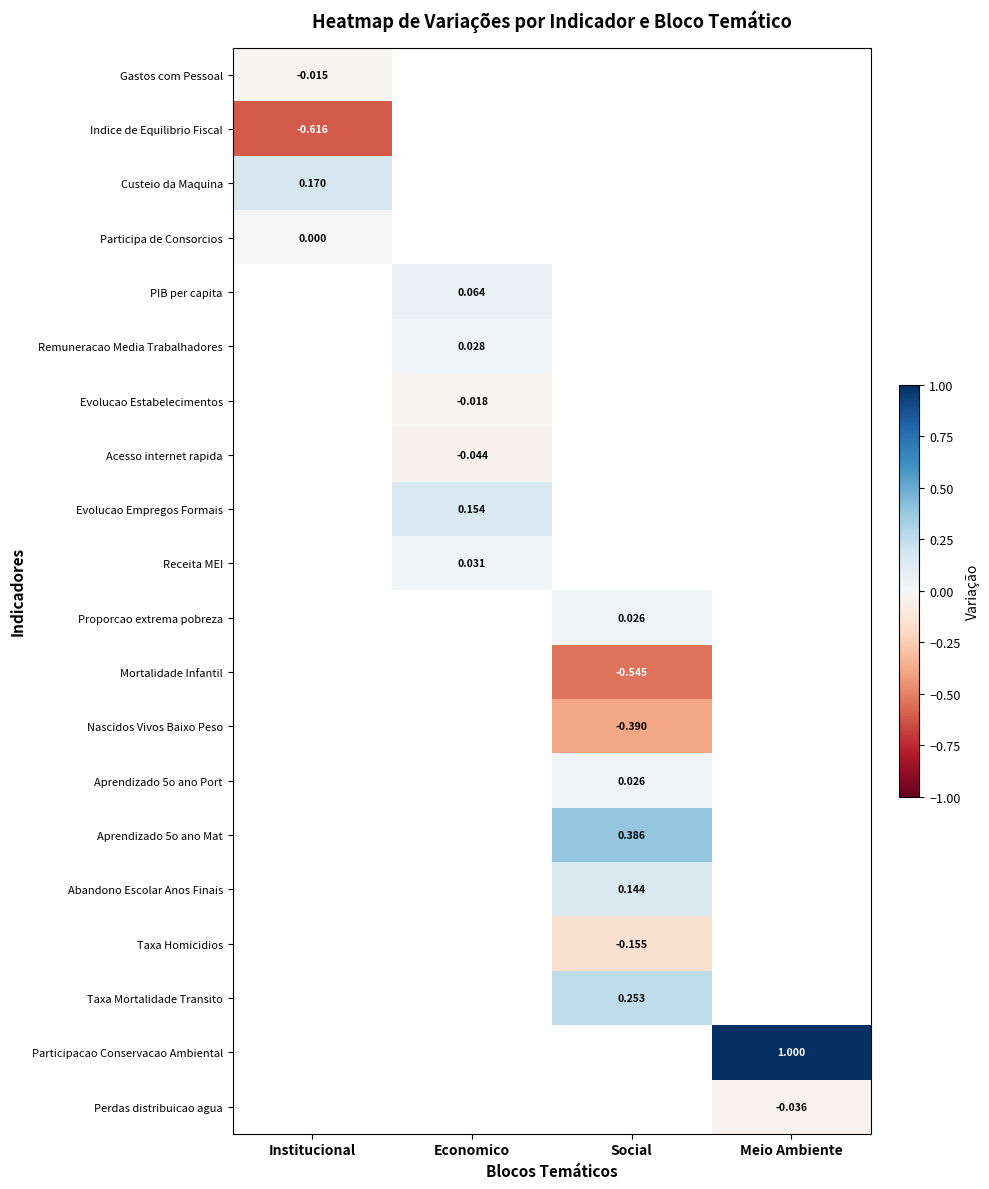

What is the minimum value shown in the chart?

-0.6